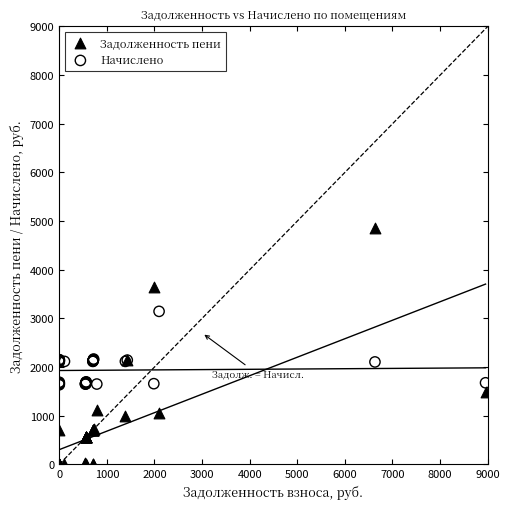

Which series has the widest spread of Y values?

Задолженность пени